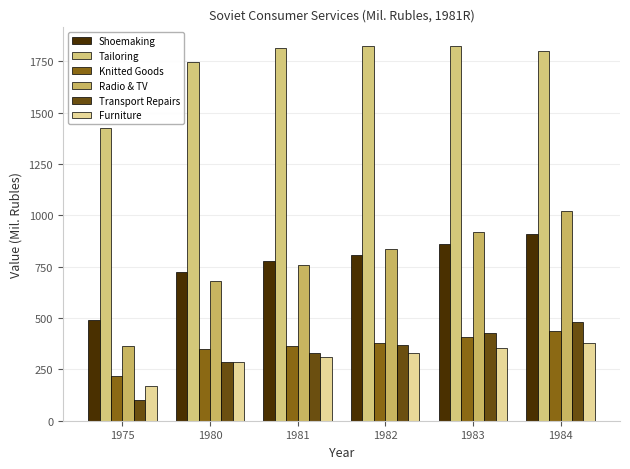

What is the value of the Tailoring bar at the 5th from the left?

1824